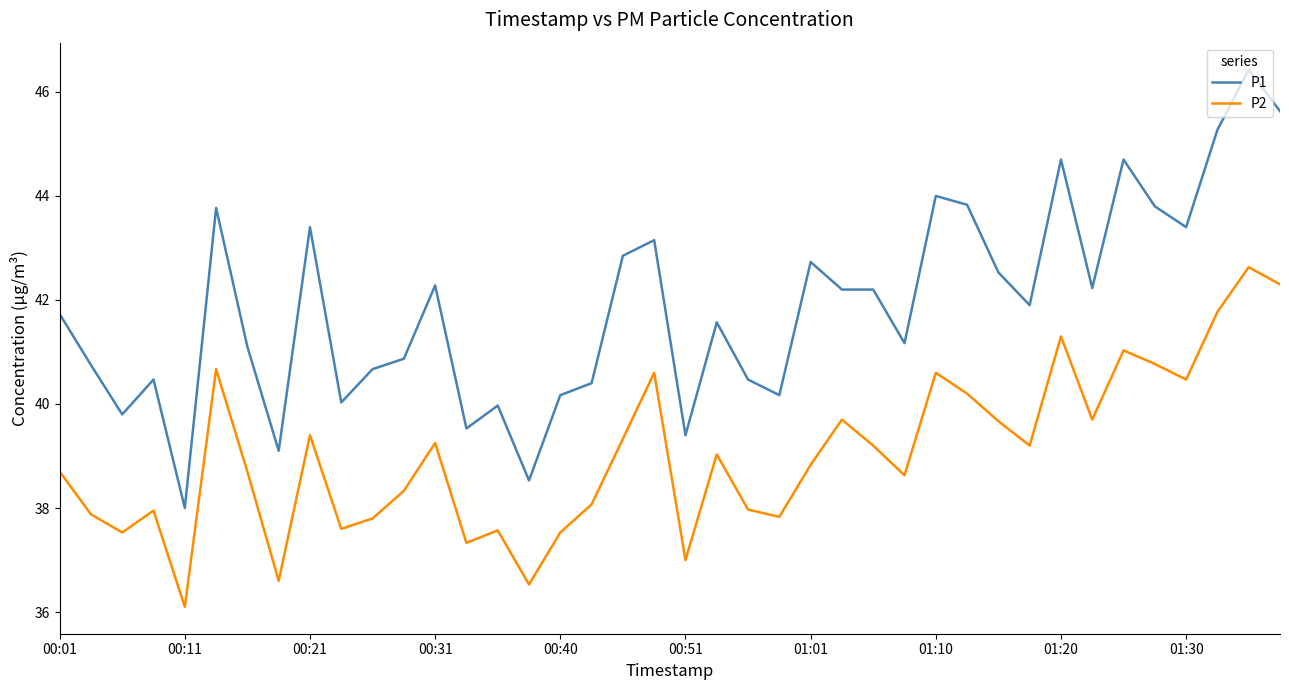

How many series are shown in this chart?

2